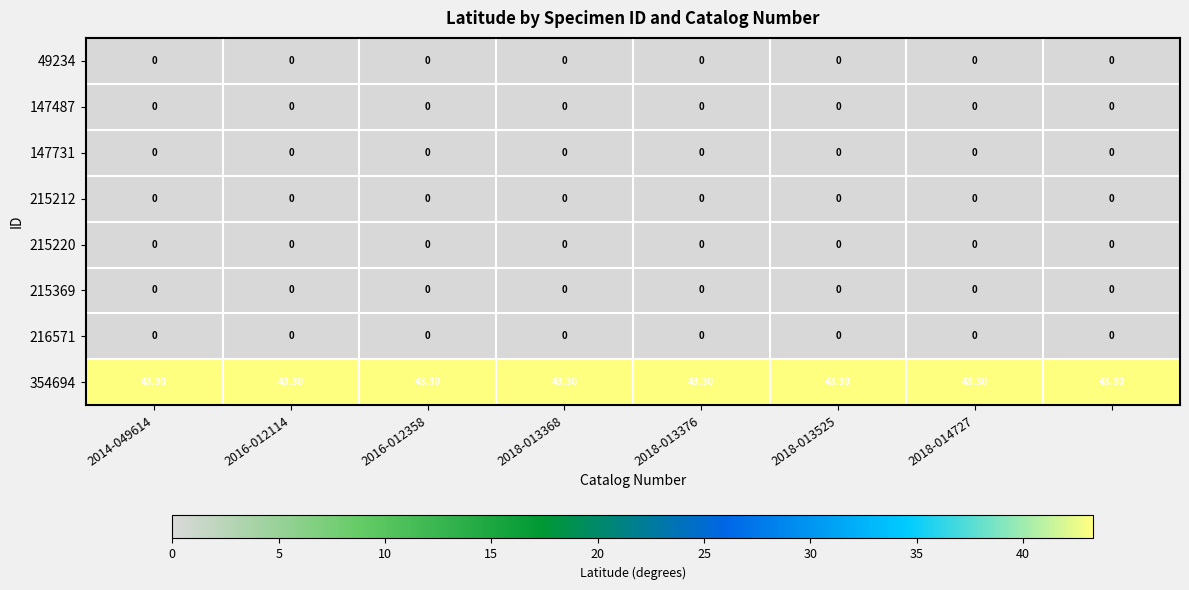

What is the average value of the 354694 series?

43.3